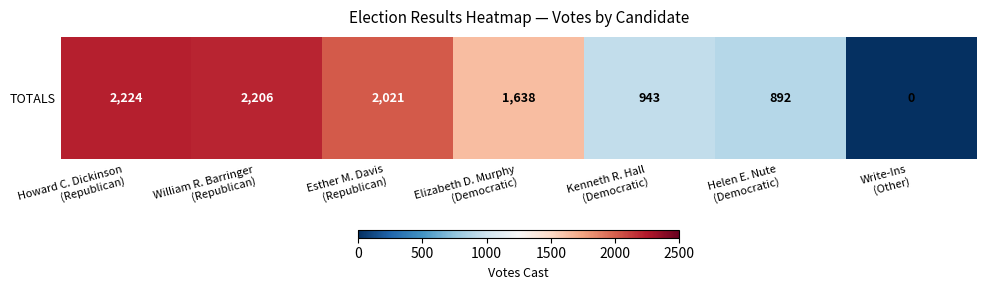

At which label does the data first exceed 1638?

Howard C. Dickinson
(Republican)